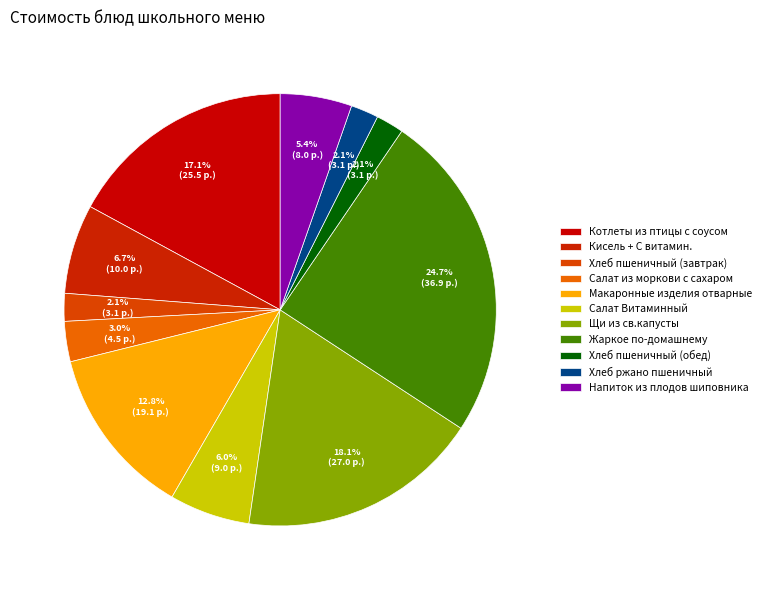

True or false: Жаркое по-домашнему accounts for 39% of the total.

False